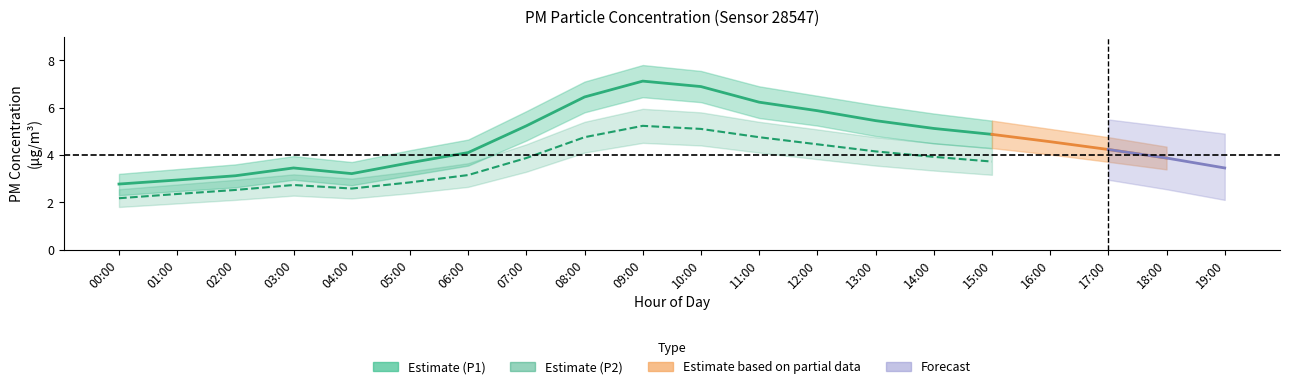

Which category has the highest value across all series?

09:00